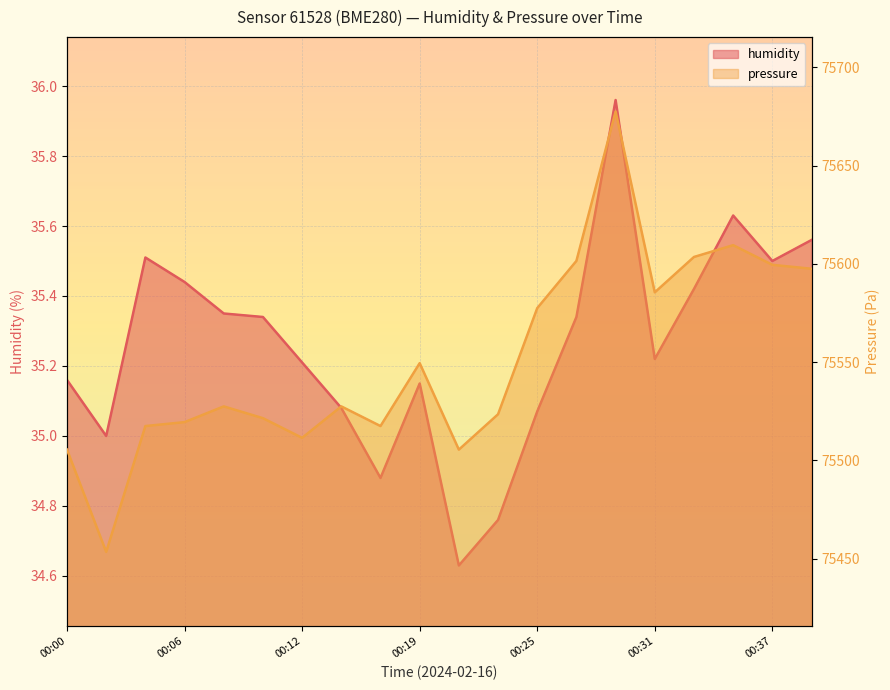

At 00:21, list the series in order from largest to smallest.

pressure, humidity